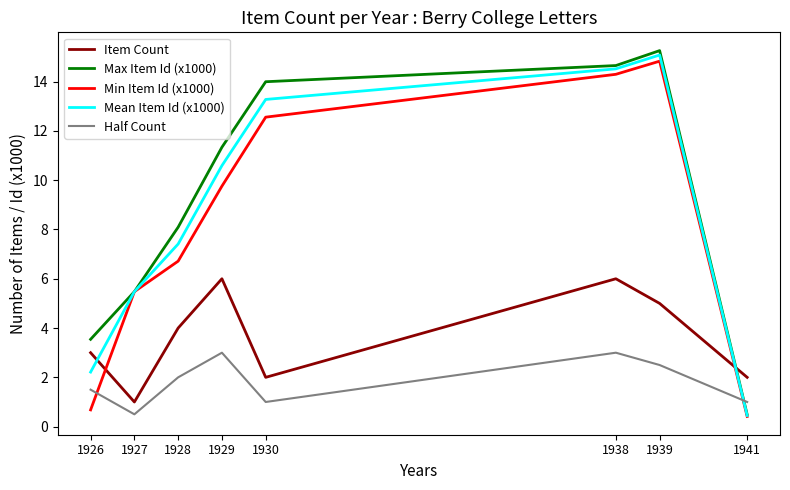

Is it true that Item Count equals 2.1 at 1929?

False